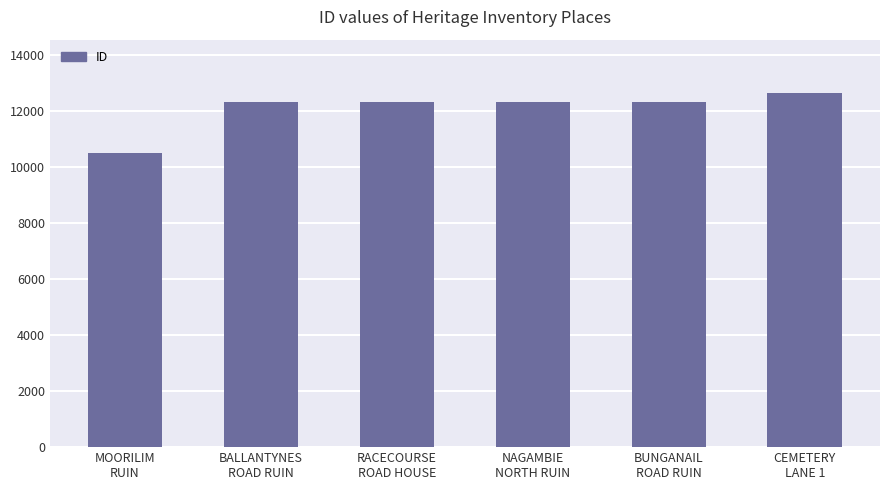

How many distinct data groups are displayed?

1